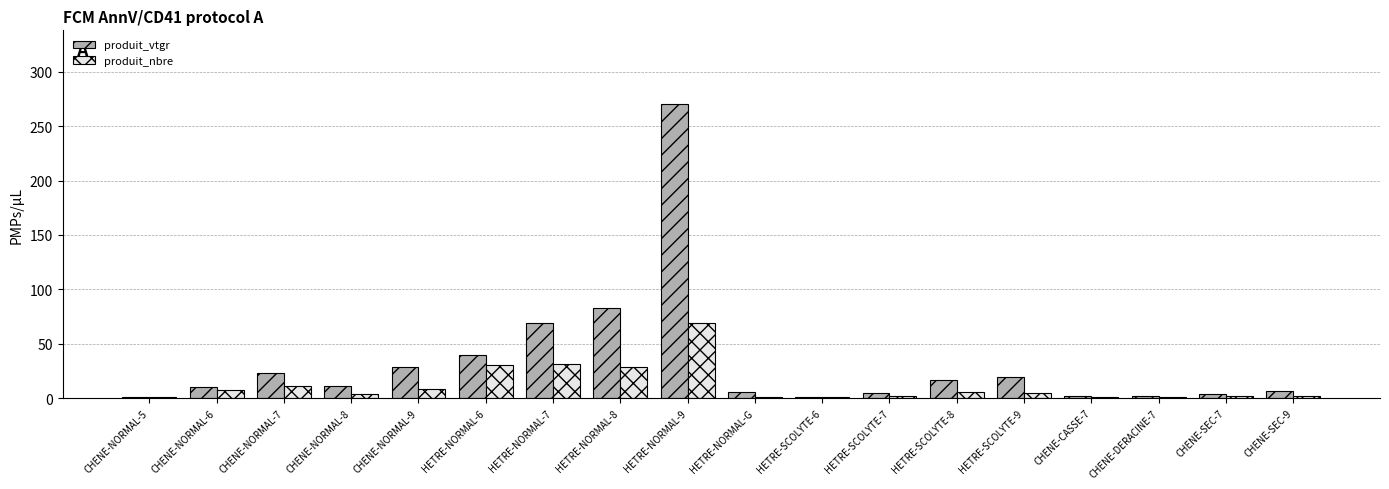

Is it true that produit_nbre equals 31.0 at HETRE-NORMAL-7?

True